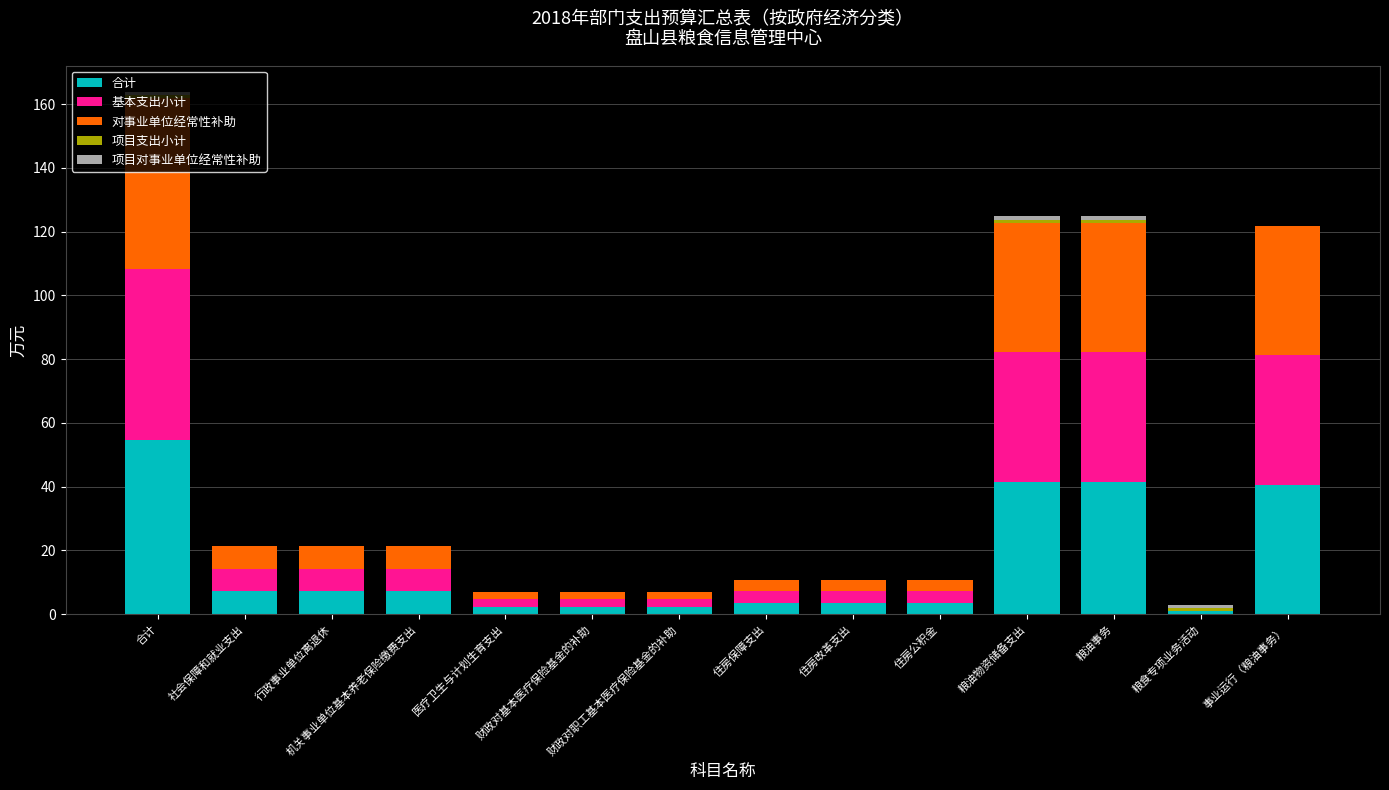

Does the chart contain stacked bars?

Yes